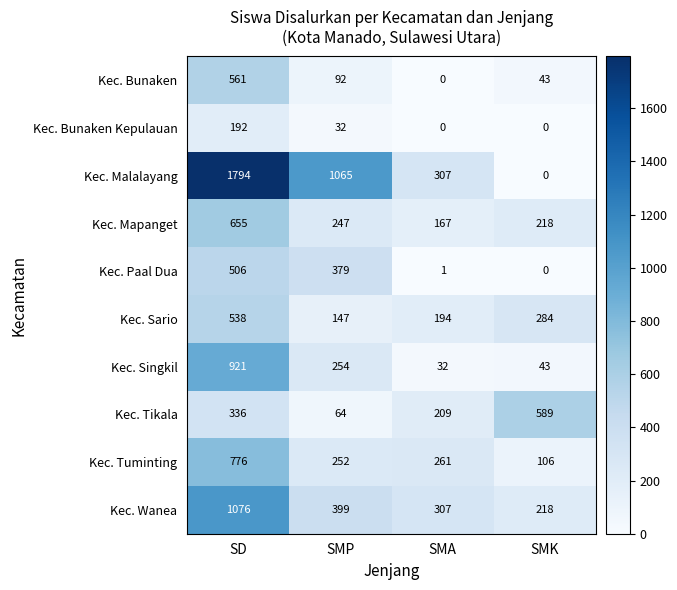

Where does the Kec. Wanea series first go above 399?

SD